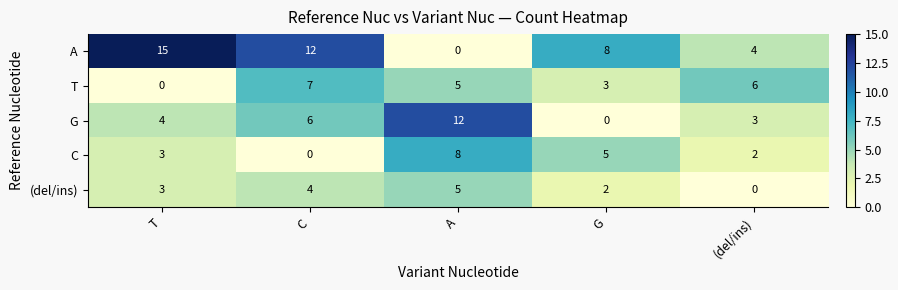

Is it true that C equals 3 at (del/ins)?

False